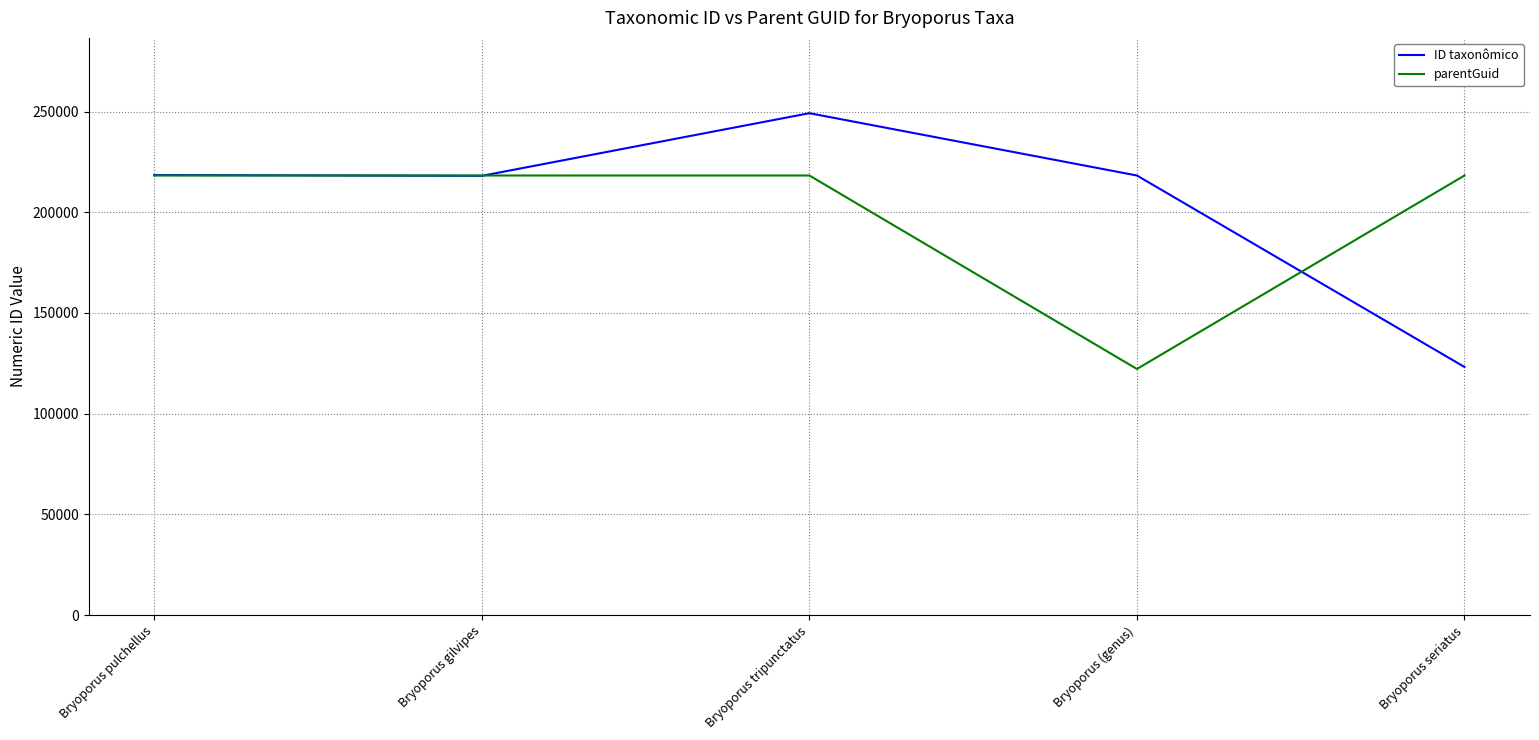

What value does the parentGuid series have at Bryoporus tripunctatus?

218248